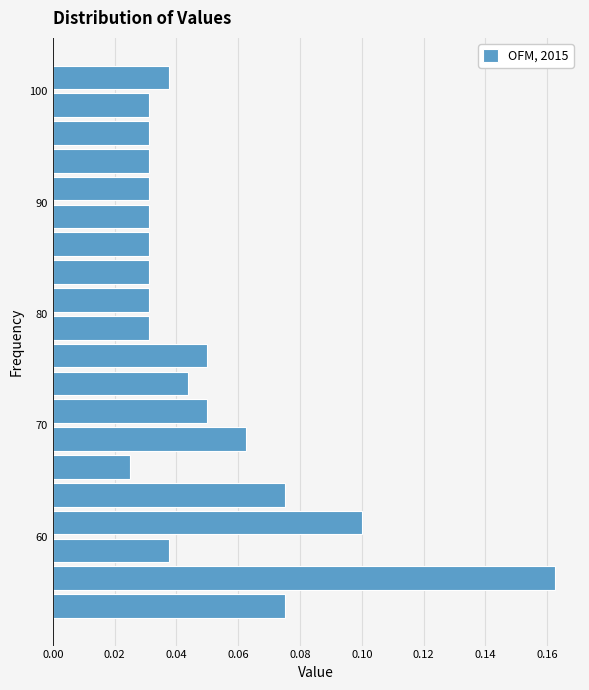

Read against the y-axis, roughly where is the centre of the longest bar?

56